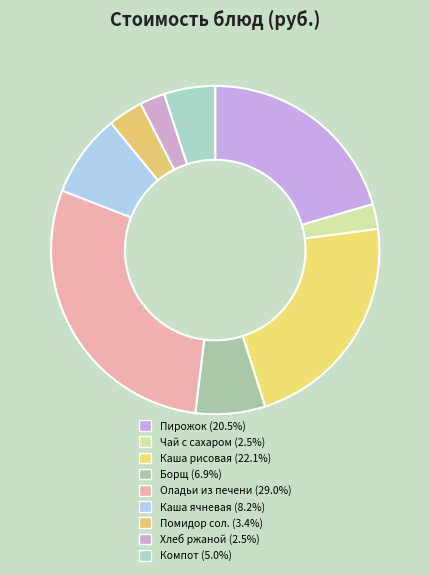

How many segments does this pie chart have?

9